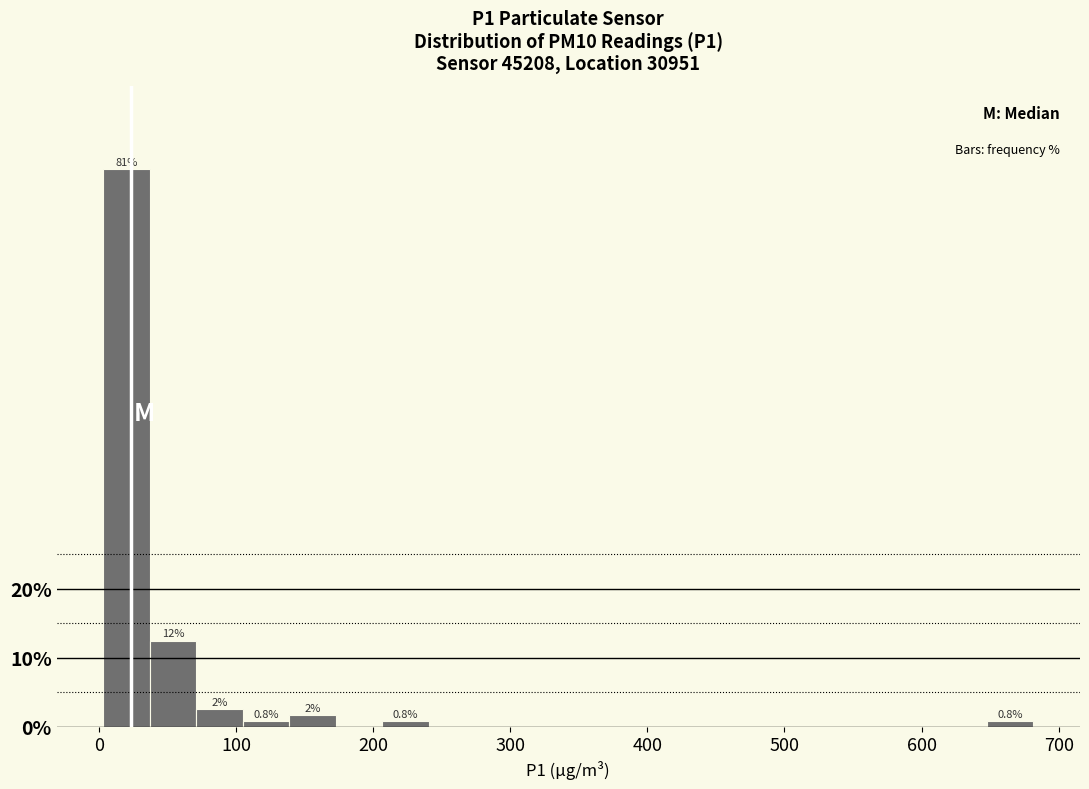

Read against the x-axis, roughly where is the centre of the tallest bar?

20